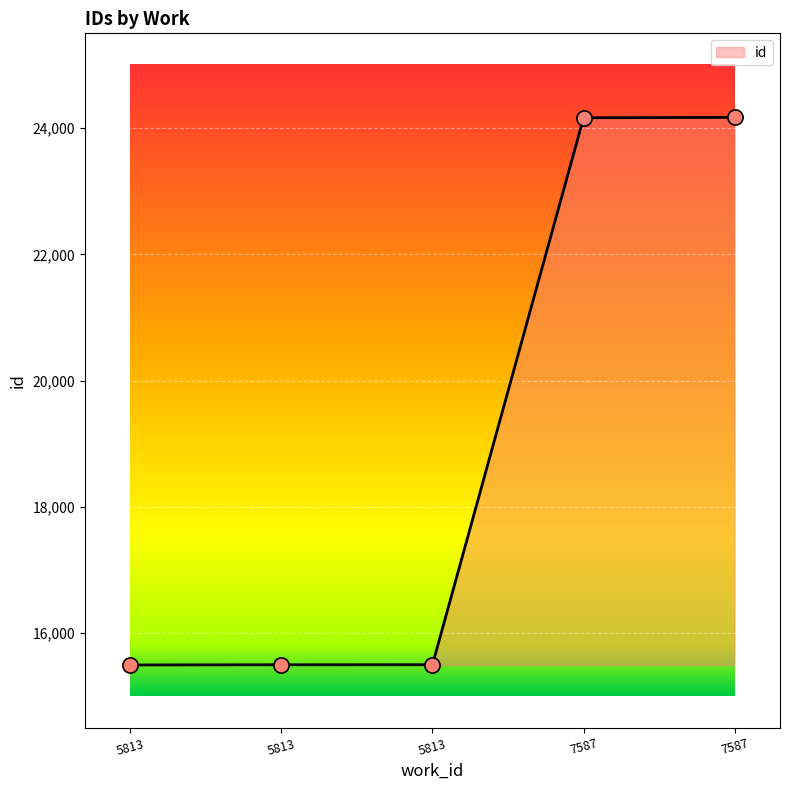

What is the ratio of the value at 5813 to the value at 5813?

1.0